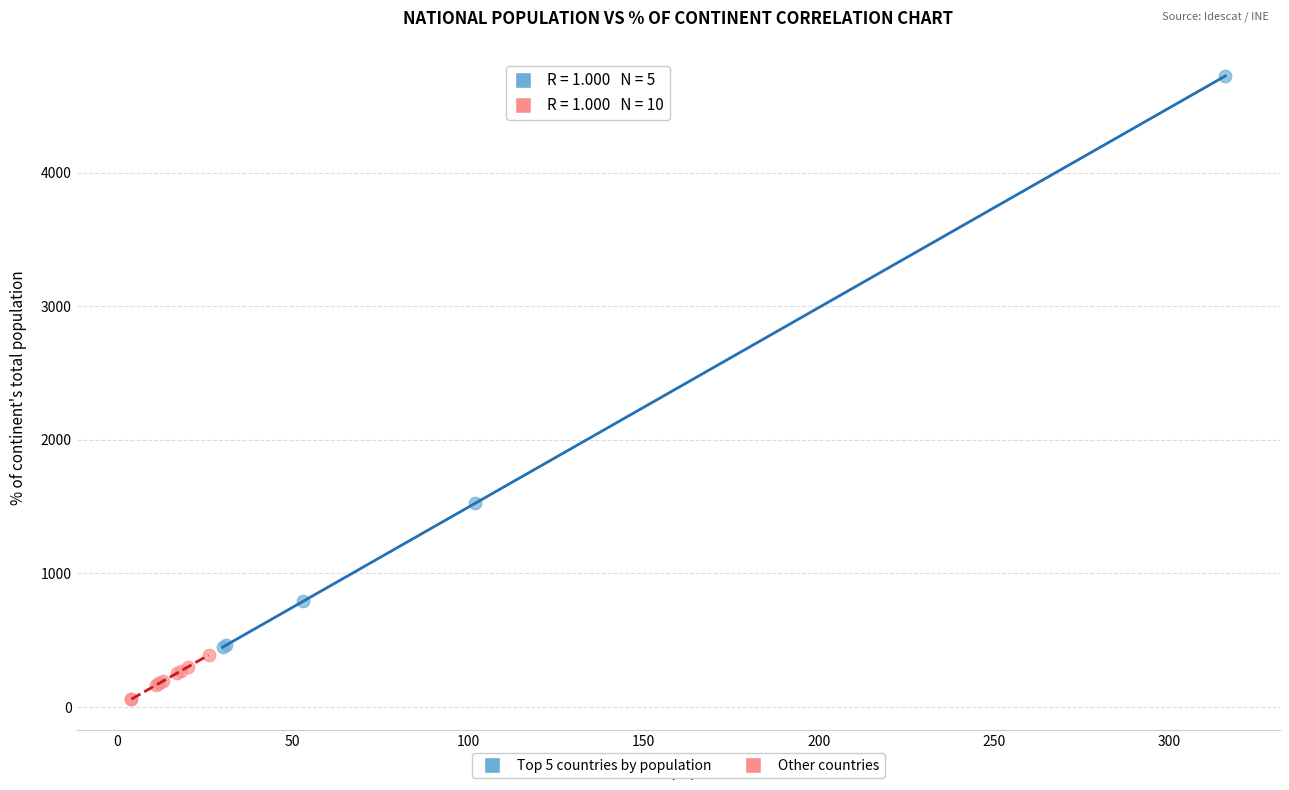

Which series contains the lowest Y value?

Other countries